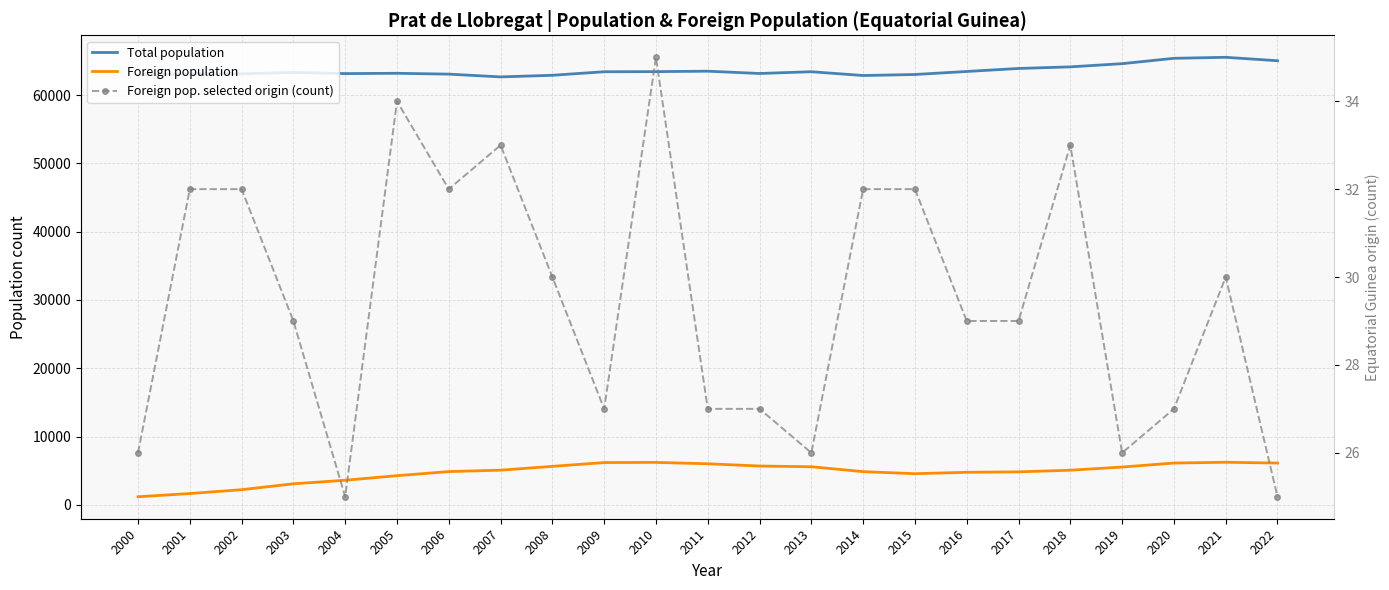

At which label does Foreign population reach its peak?

2021